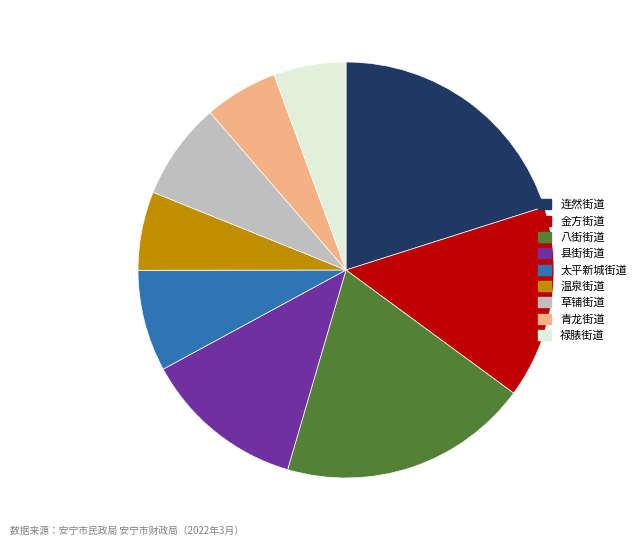

Does 草铺街道 account for over 50% of the chart?

No